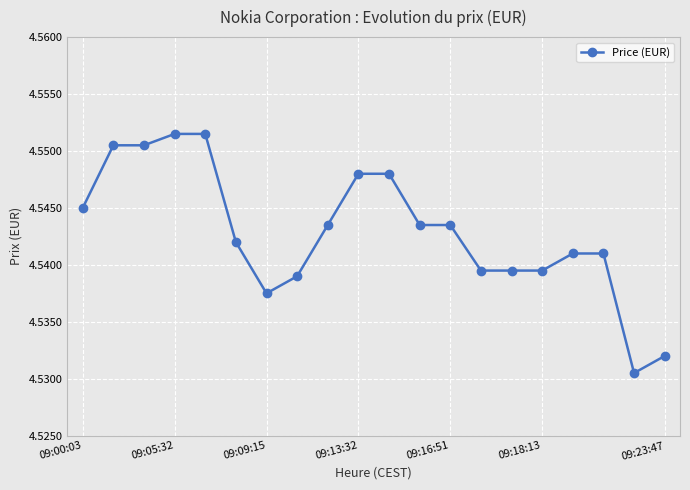

How many values are between 4 and 5?

20